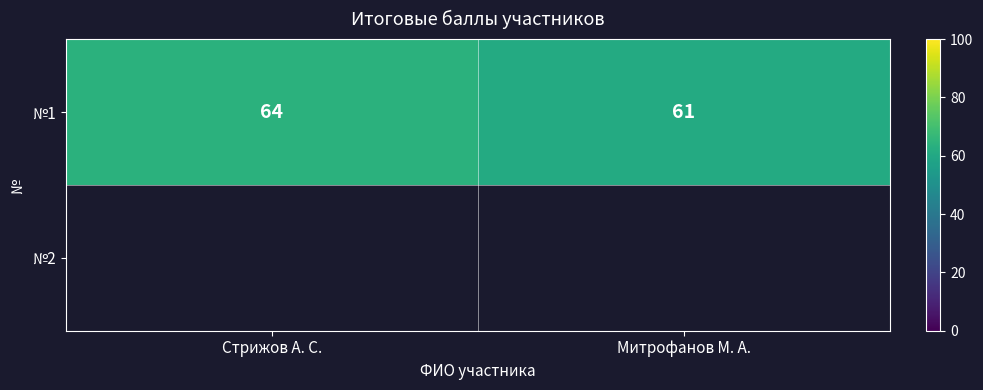

Approximately how many times larger is the value at Стрижов А. С. compared to Митрофанов М. А.?

1.0